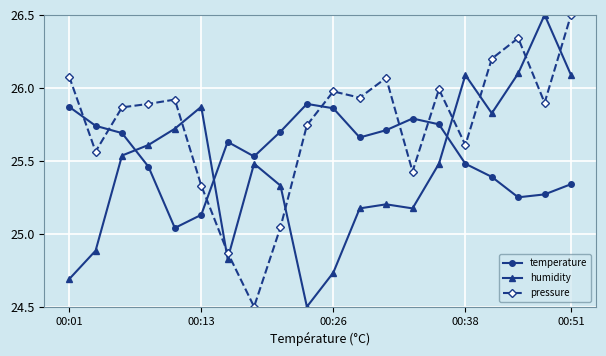

After their last crossing, which series has the higher values: humidity or pressure?

pressure